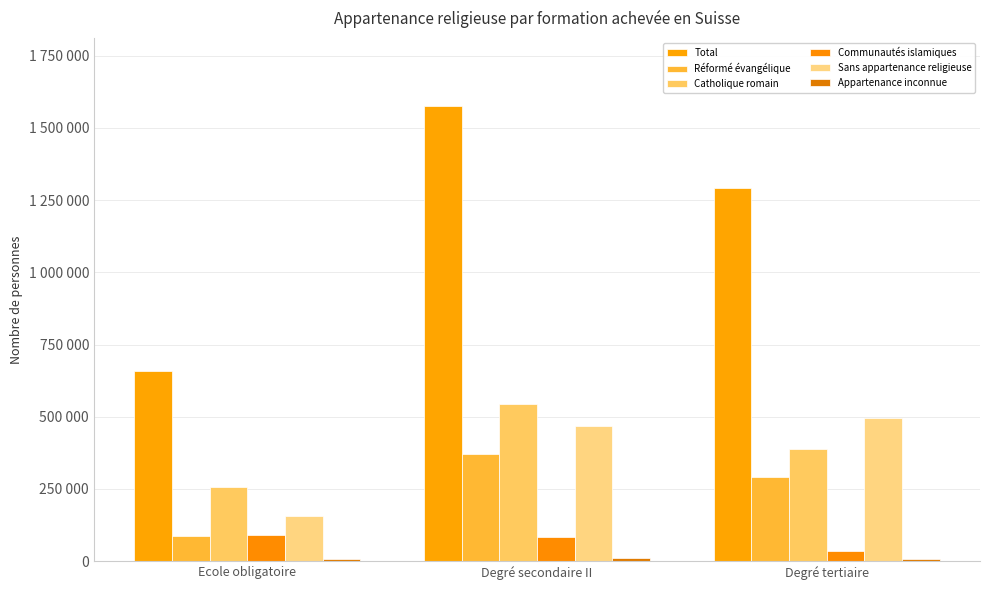

What is the sum of all Total values?

3525961.0